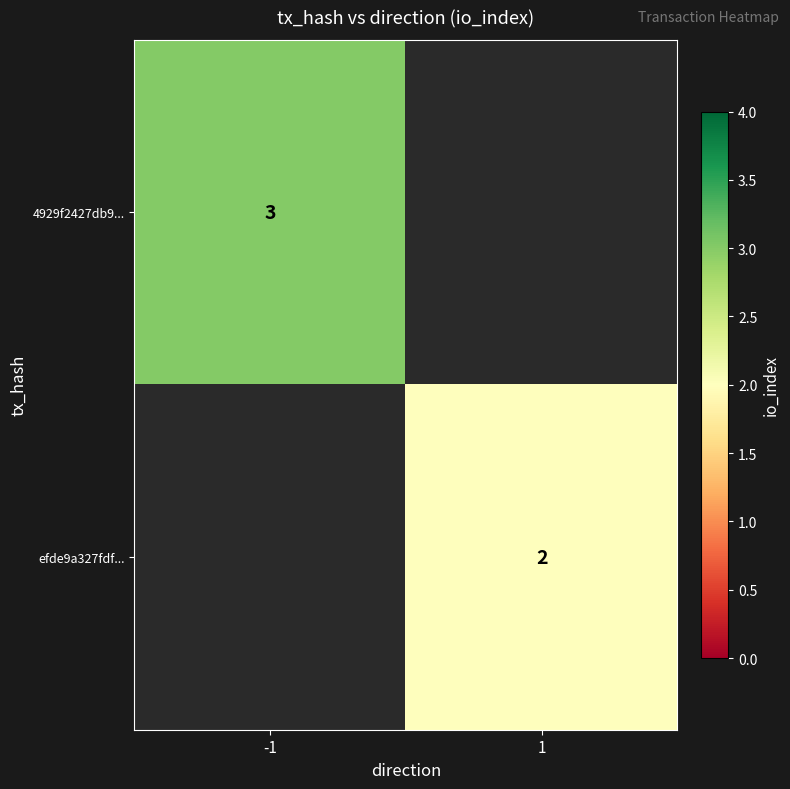

Is the value of efde9a327fdf... at 1 greater than the value of 4929f2427db9... at -1?

No